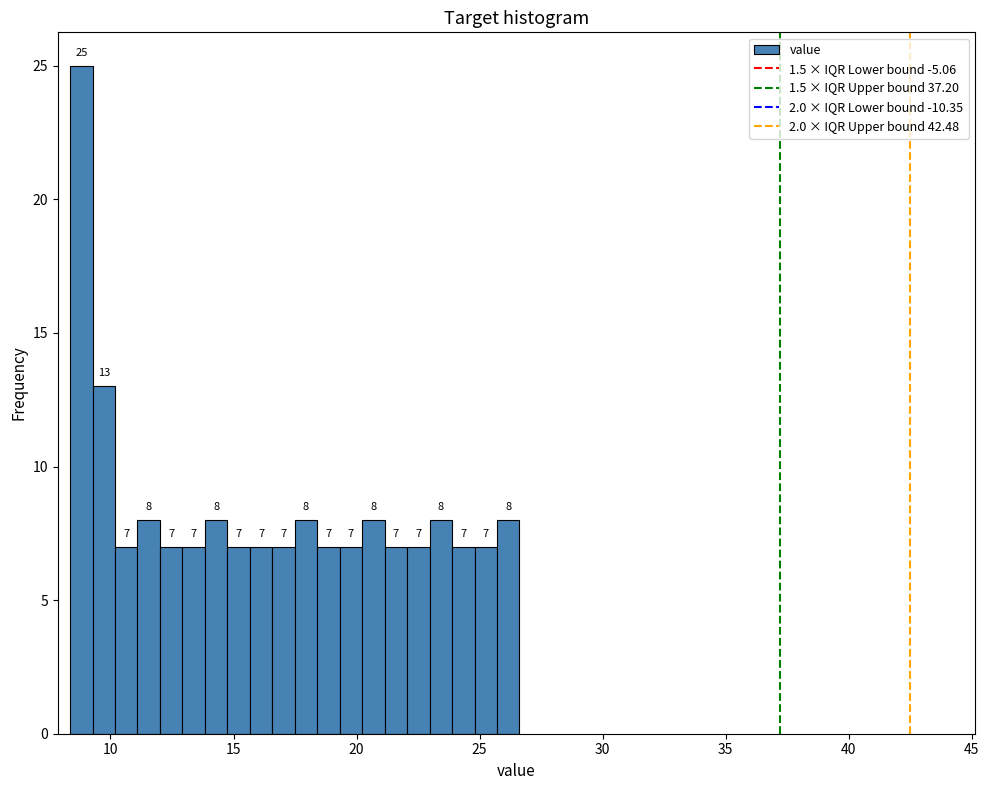

Read against the x-axis, roughly where is the centre of the tallest bar?

9.0